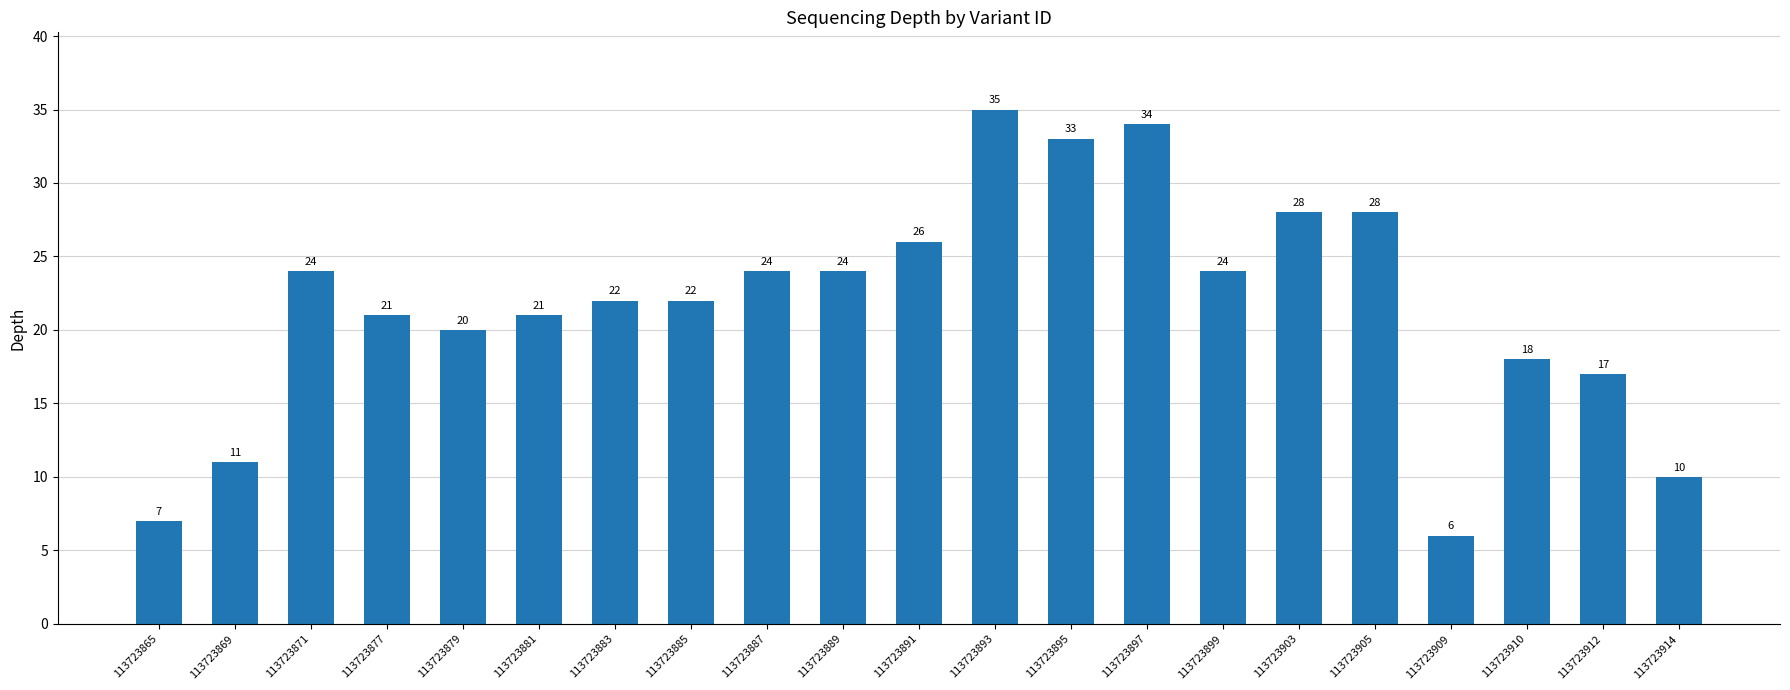

Read the value at 113723897, to the nearest 10.

30